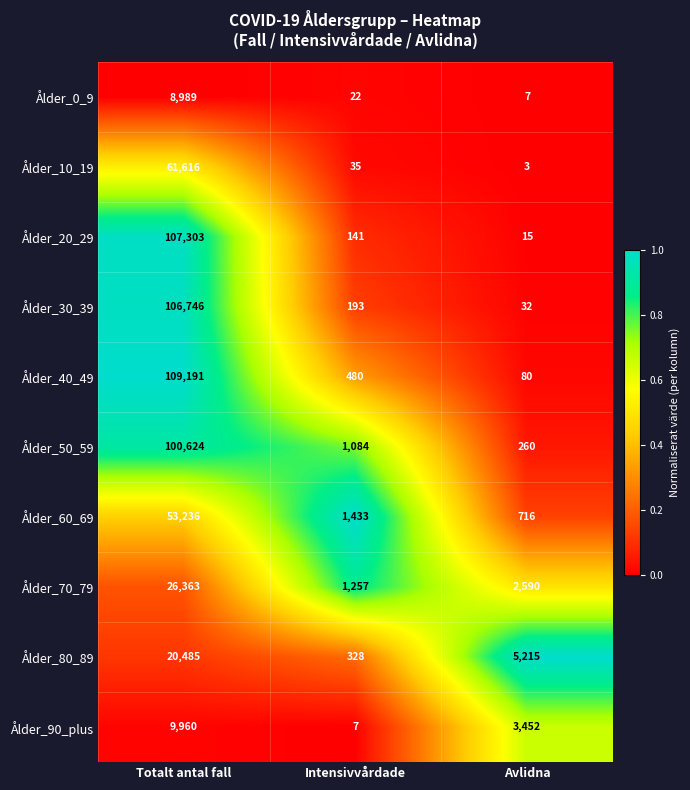

Where is Ålder_10_19 nearest to the value 30809?

Intensivvårdade